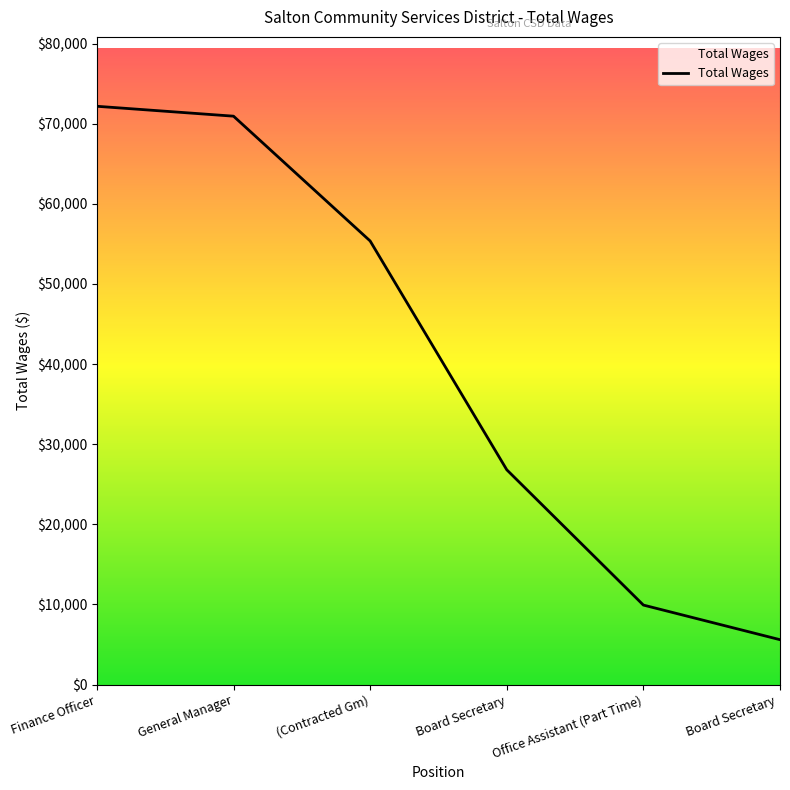

What is the approximate value at Office Assistant (Part Time), to the nearest 100?

9900